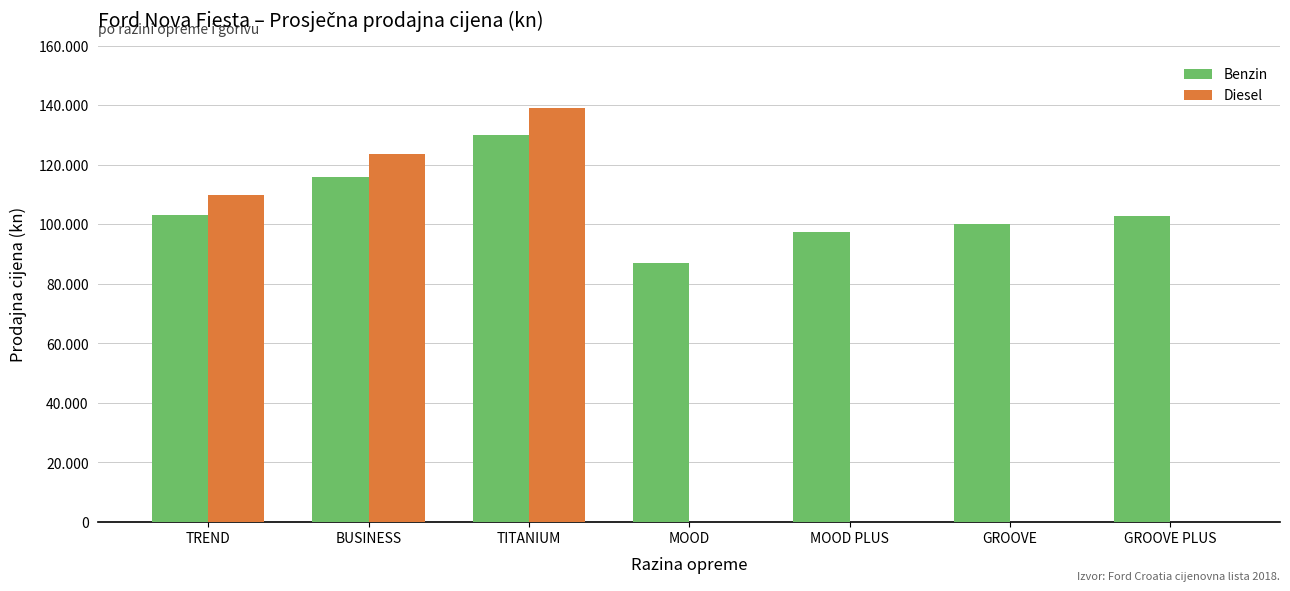

What value does the Benzin series have at TREND?

103261.9